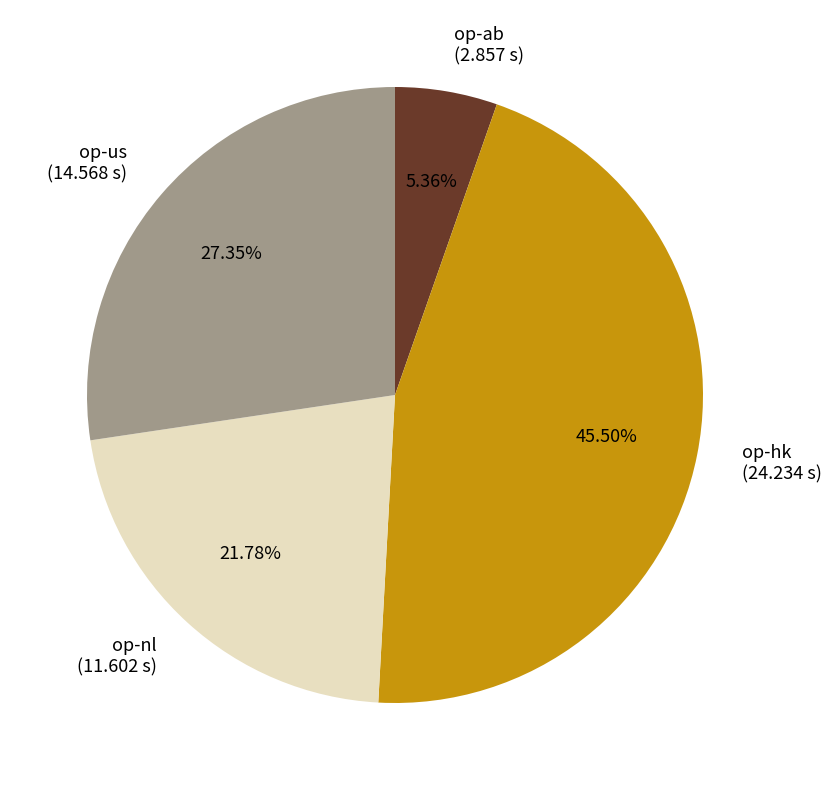

To the nearest percent, what is the difference between the op-ab and op-us slice percentages?

22%